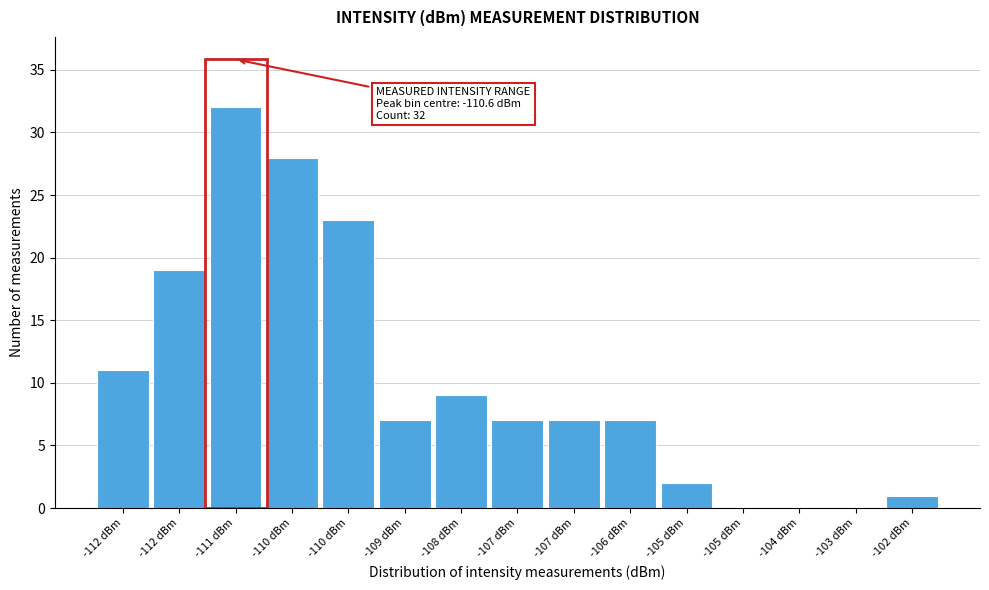

How many data points does each series have?

15